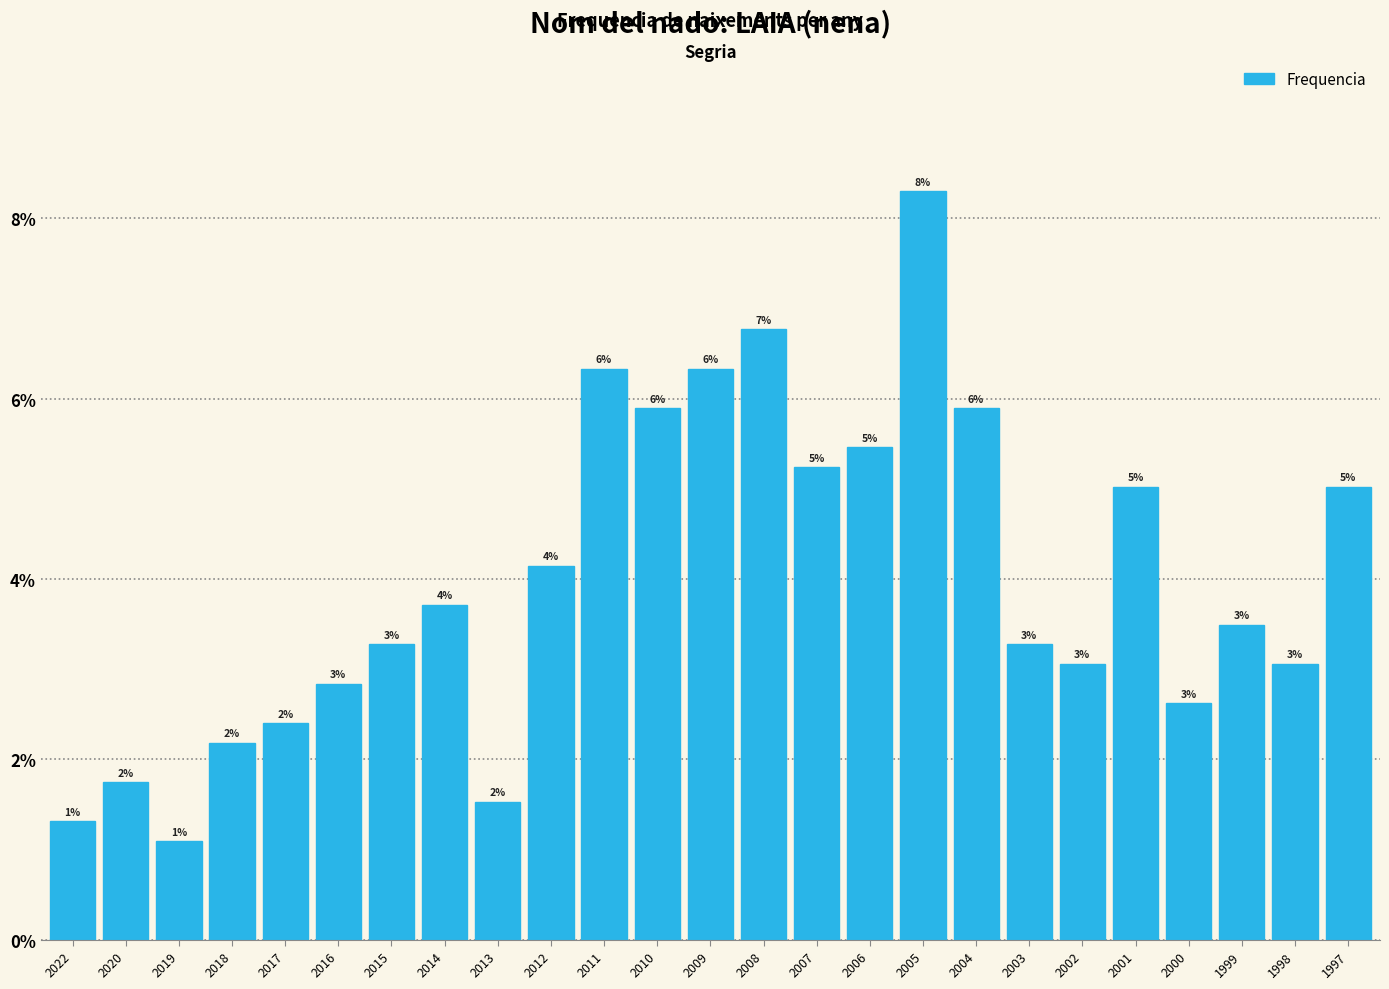

Does the chart contain any negative values?

No